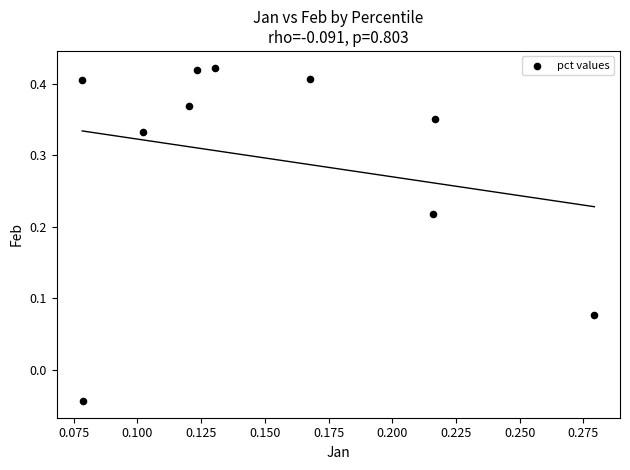

What is the range of Y values (max minus min)?

0.5